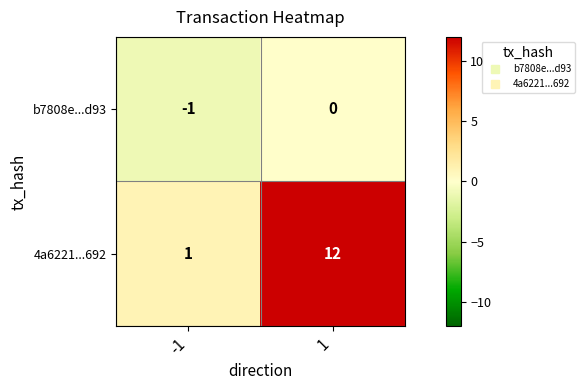

What is the difference between the maximum and minimum values in the 4a6221...692 series?

11